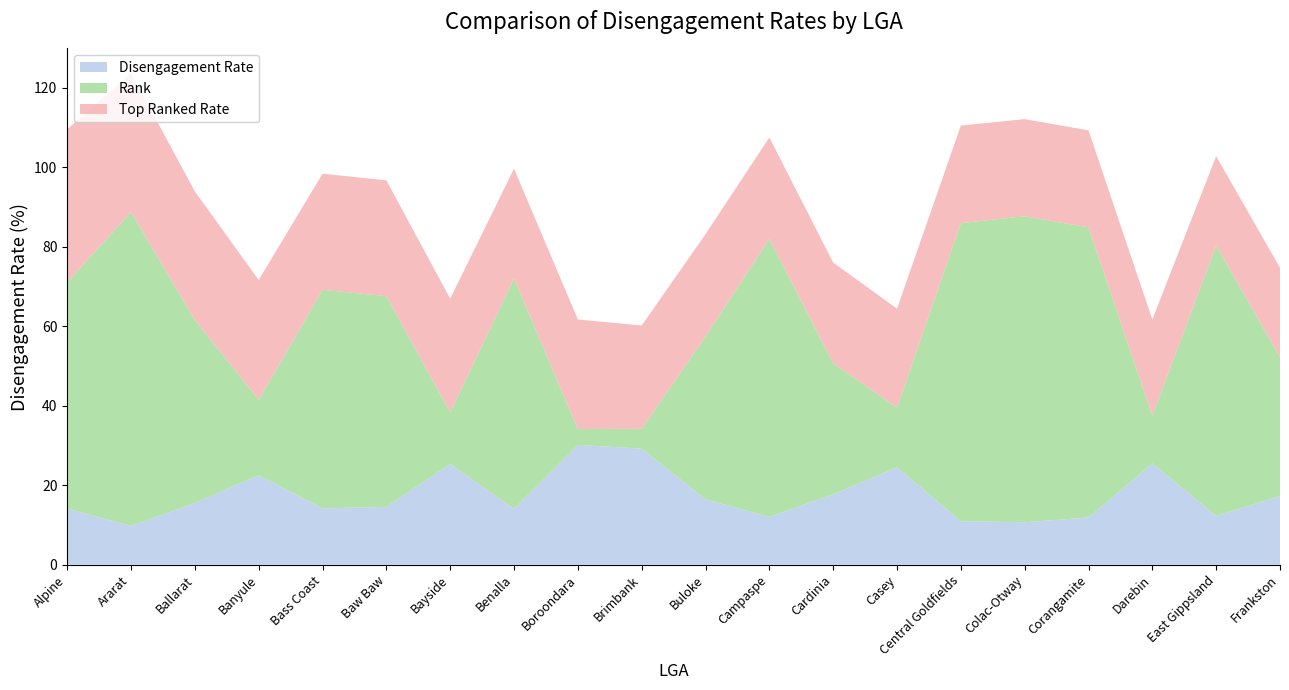

Reading left to right, extract all data points from this chart.

Disengagement Rate: 14.1	9.8	15.5	22.5	14.2	14.6	25.3	14.0	30.1	29.2	16.5	12.0	17.7	24.5	11.0	10.7	11.9	25.5	12.3	17.3
Rank: 57.0	79.0	46.0	19.0	55.0	53.0	13.0	58.0	4.0	5.0	41.0	70.0	33.0	15.0	75.0	77.0	73.0	12.0	68.0	35.0
Top Ranked Rate: 38.5	35.0	32.4	30.1	29.2	29.2	28.6	27.6	27.6	26.0	25.7	25.5	25.3	24.9	24.5	24.5	24.4	24.2	22.5	22.5